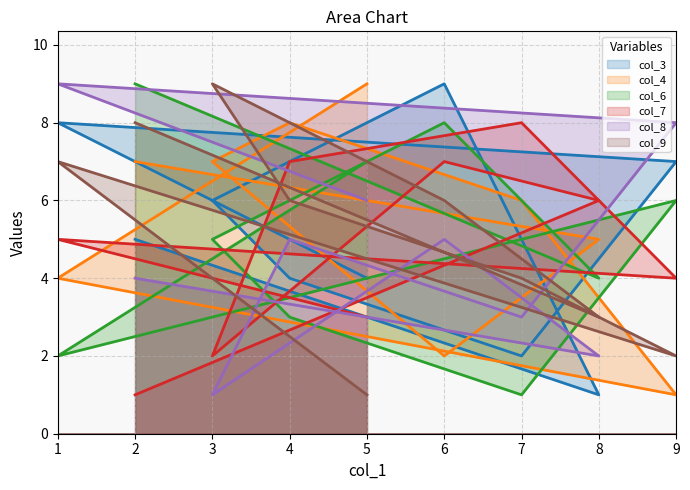

Which series has the largest range (max minus min)?

col_3